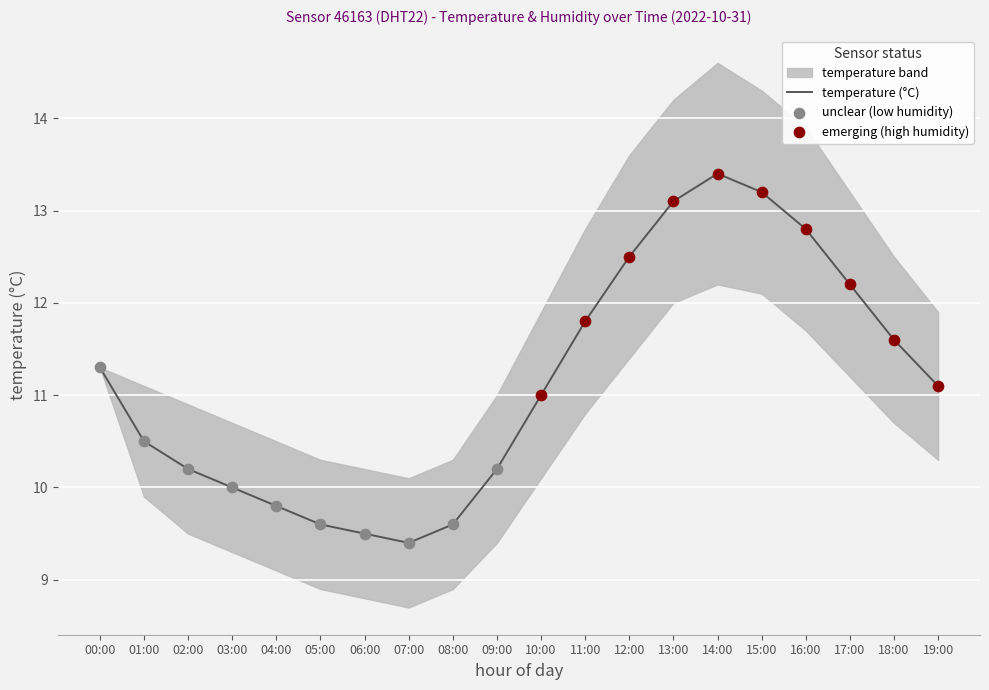

Approximately how many times larger is the value at 11:00 compared to 12:00?

0.9